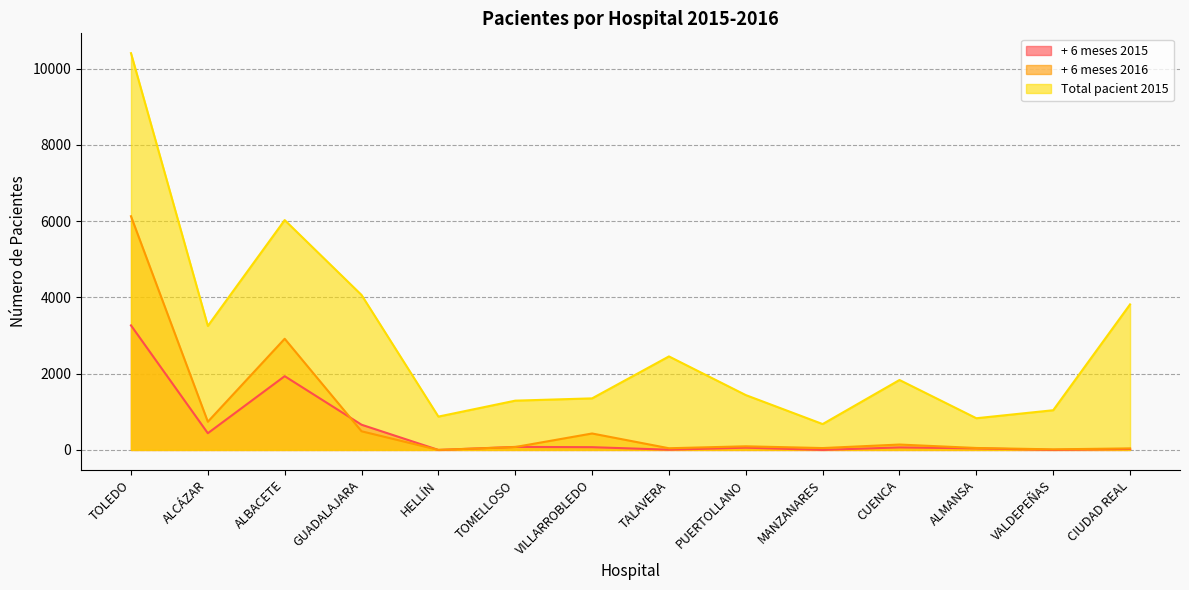

Reading left to right, what are all the values shown in this chart?

+ 6 meses 2015: TOLEDO=3266	ALCÁZAR=438	ALBACETE=1934	GUADALAJARA=661	HELLÍN=0	TOMELLOSO=79	VILLARROBLEDO=72	TALAVERA=6	PUERTOLLANO=59	MANZANARES=0	CUENCA=66	ALMANSA=41	VALDEPEÑAS=1	CIUDAD REAL=25
+ 6 meses 2016: TOLEDO=6128	ALCÁZAR=739	ALBACETE=2915	GUADALAJARA=489	HELLÍN=0	TOMELLOSO=76	VILLARROBLEDO=431	TALAVERA=44	PUERTOLLANO=95	MANZANARES=49	CUENCA=141	ALMANSA=51	VALDEPEÑAS=15	CIUDAD REAL=40
Total pacient 2015: TOLEDO=10404	ALCÁZAR=3251	ALBACETE=6027	GUADALAJARA=4063	HELLÍN=874	TOMELLOSO=1292	VILLARROBLEDO=1352	TALAVERA=2452	PUERTOLLANO=1438	MANZANARES=678	CUENCA=1834	ALMANSA=831	VALDEPEÑAS=1041	CIUDAD REAL=3816